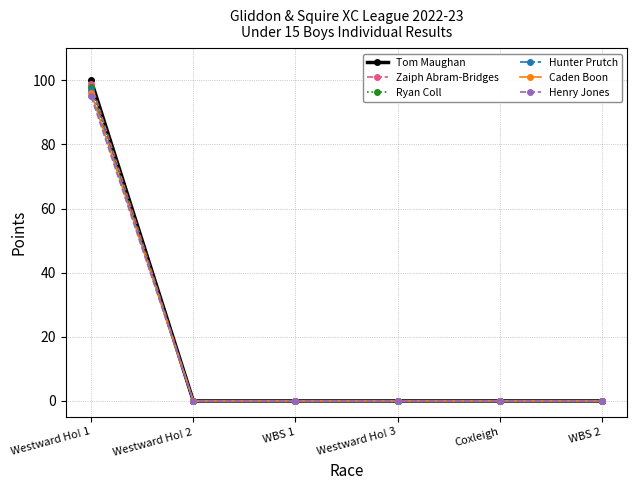

Count the number of categories in the chart.

6